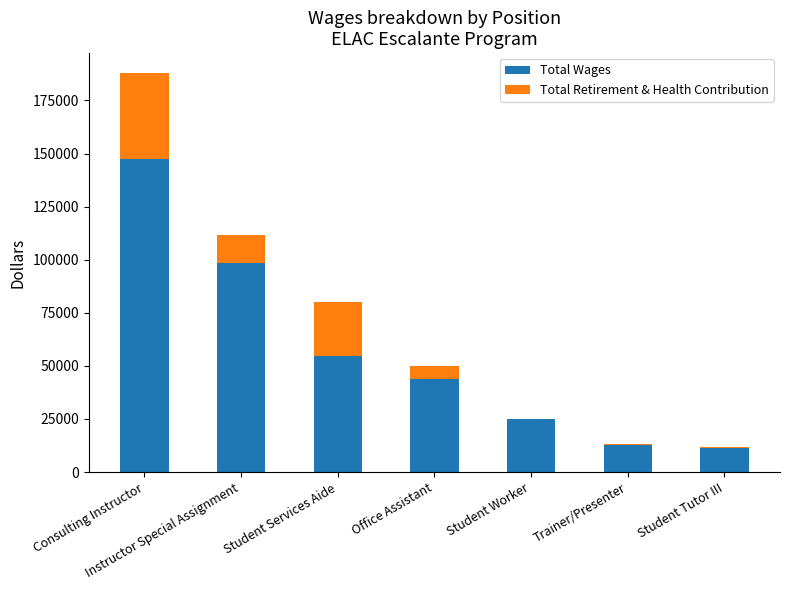

Are the bars grouped side by side (vs. stacked)?

No